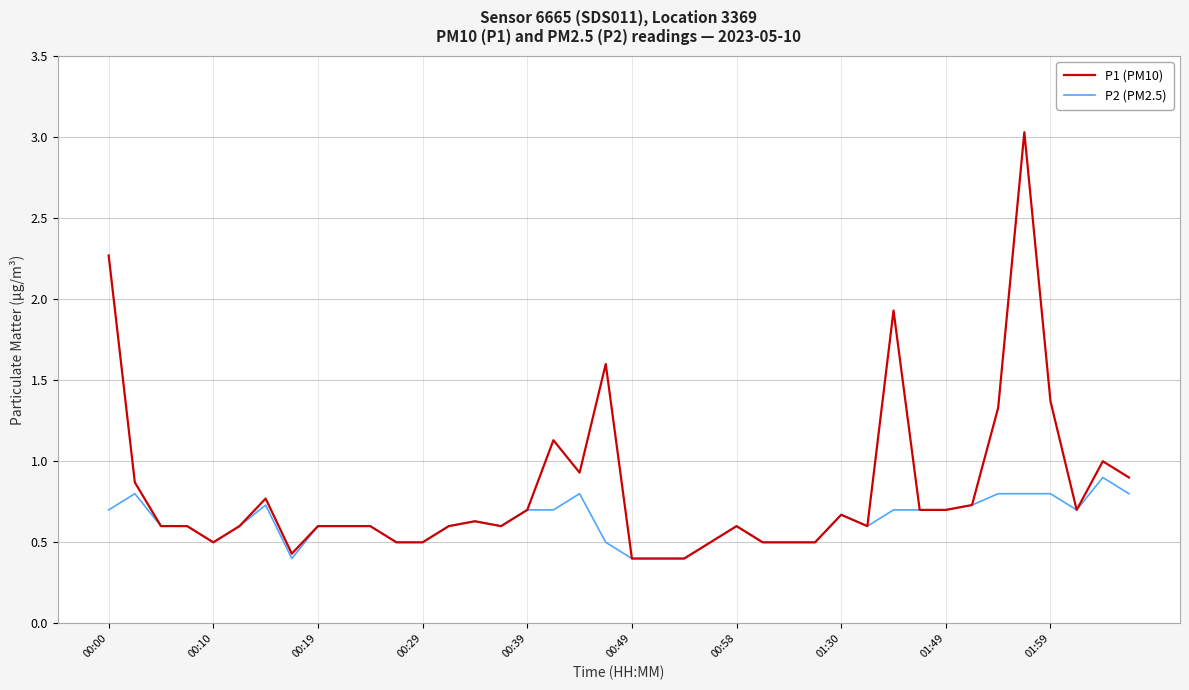

How many lines are shown in the chart?

2